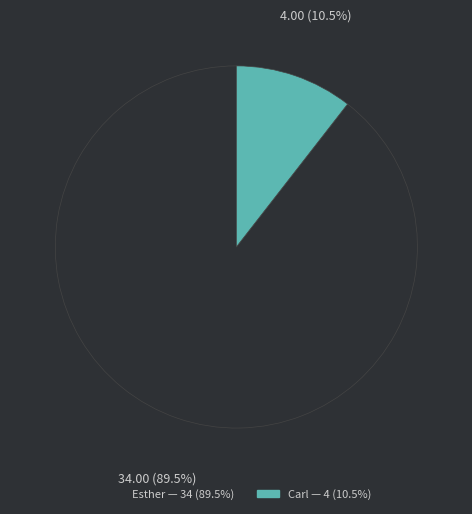

Rank the categories by value from highest to lowest.

Esther, Carl